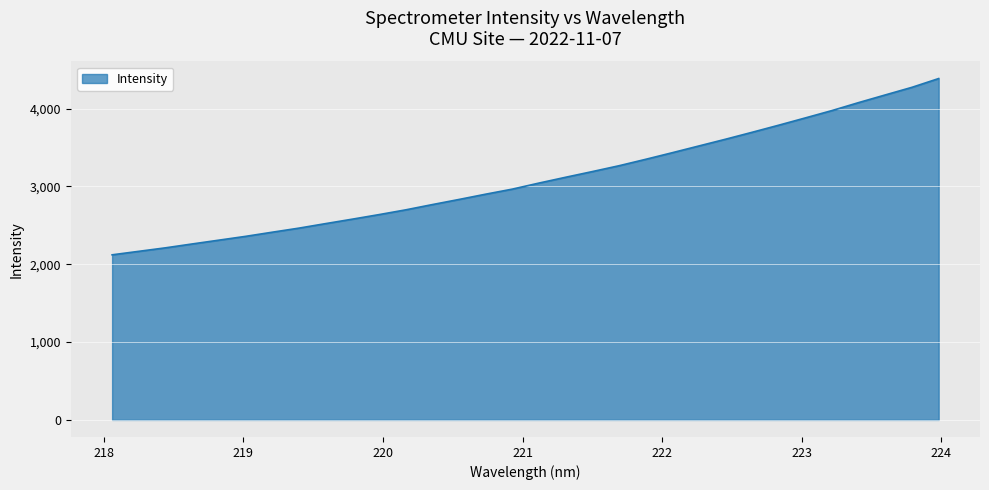

What is the difference between the maximum and minimum values?

2264.8